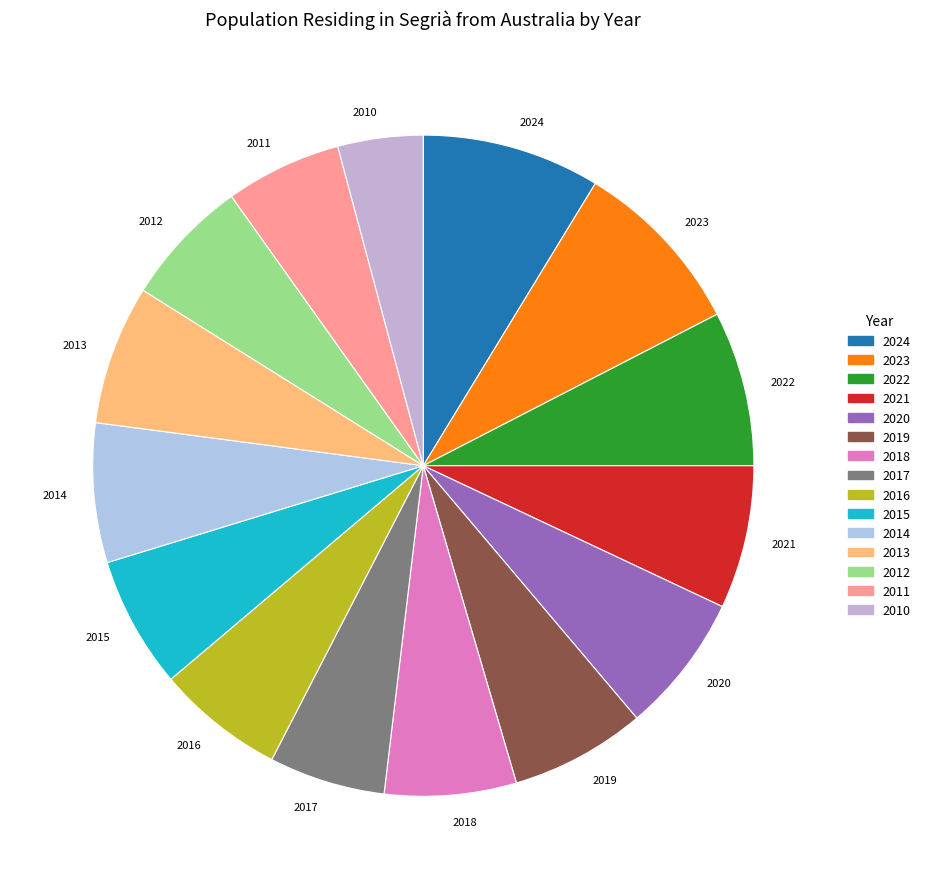

What is the smallest slice in the pie chart?

2010